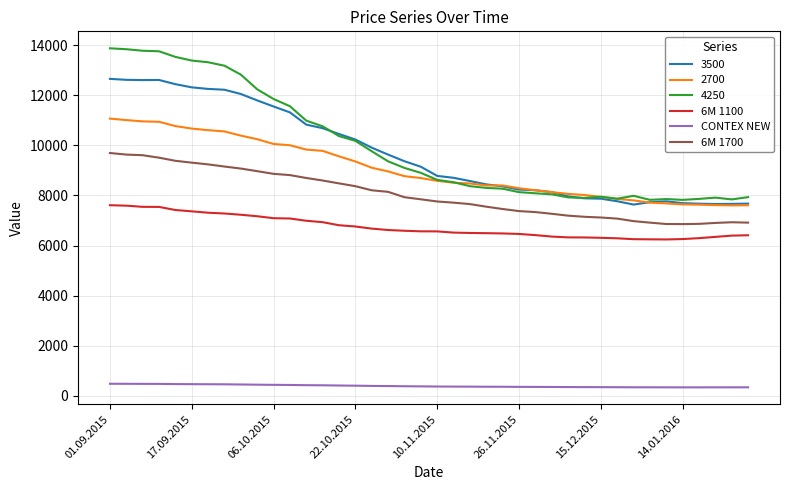

What is the minimum value for 3500?

7636